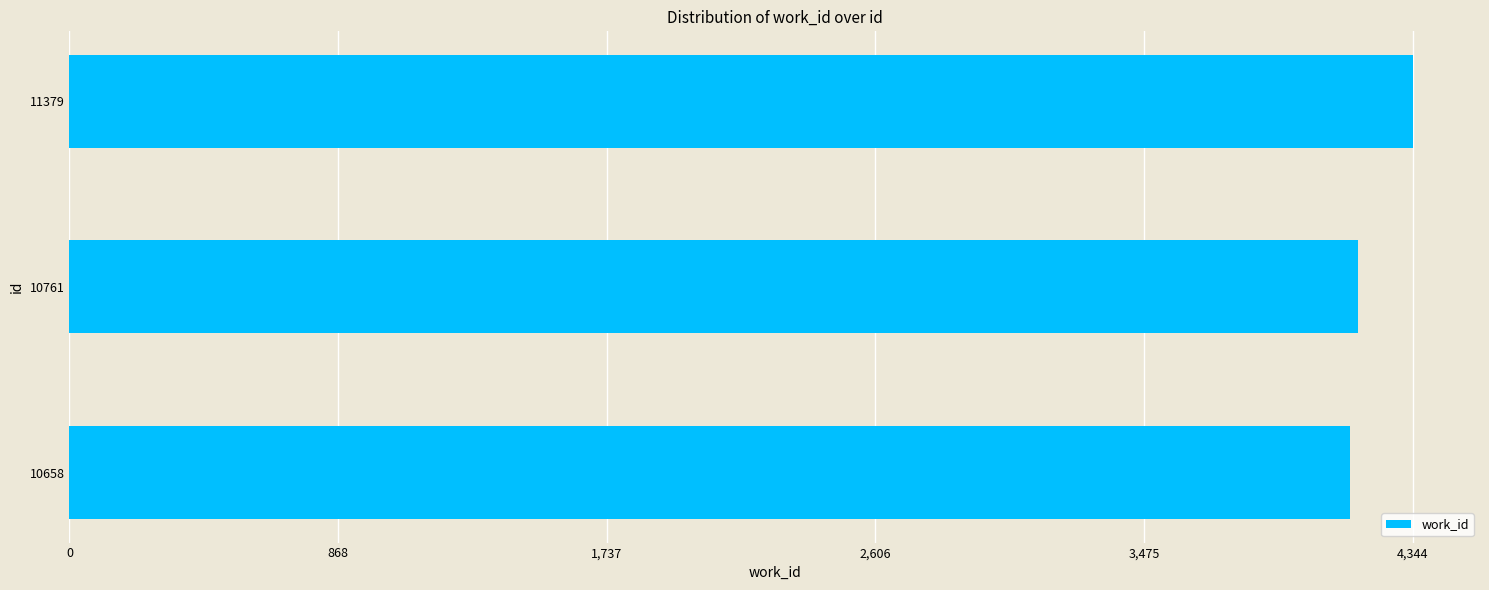

Is it true that the value at 11379 is 6372?

False